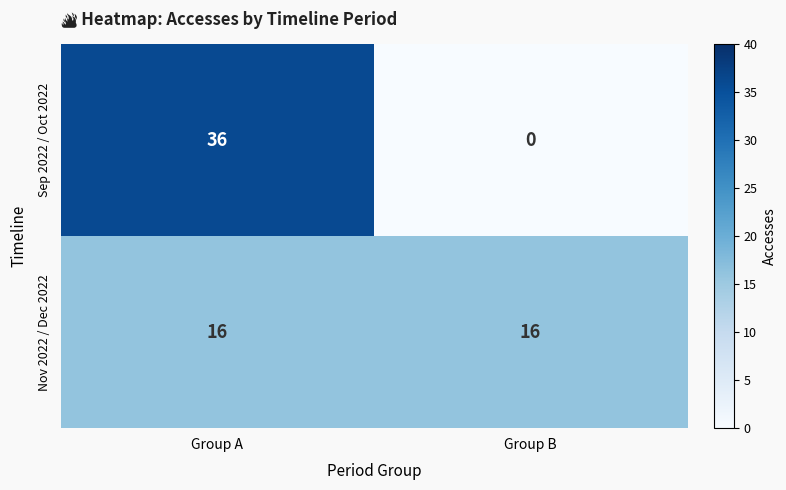

What is the difference between the highest and lowest values at Group A?

20